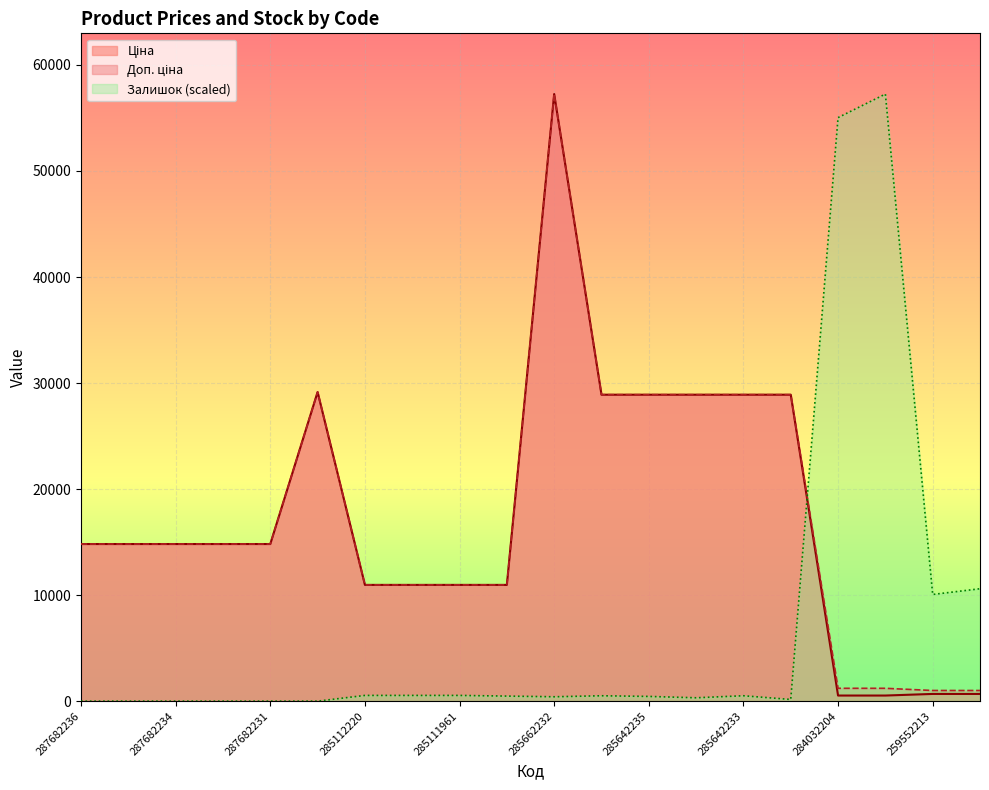

Count the number of categories in the chart.

20